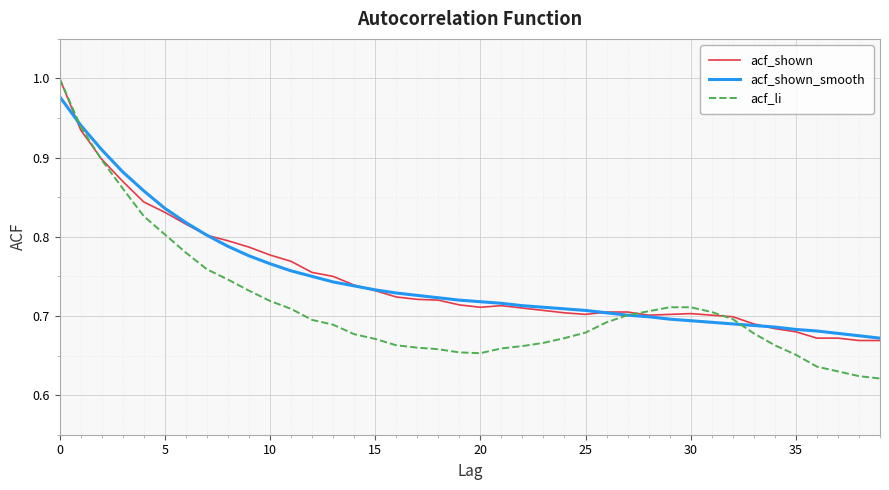

Which series has the widest spread of values?

acf_li